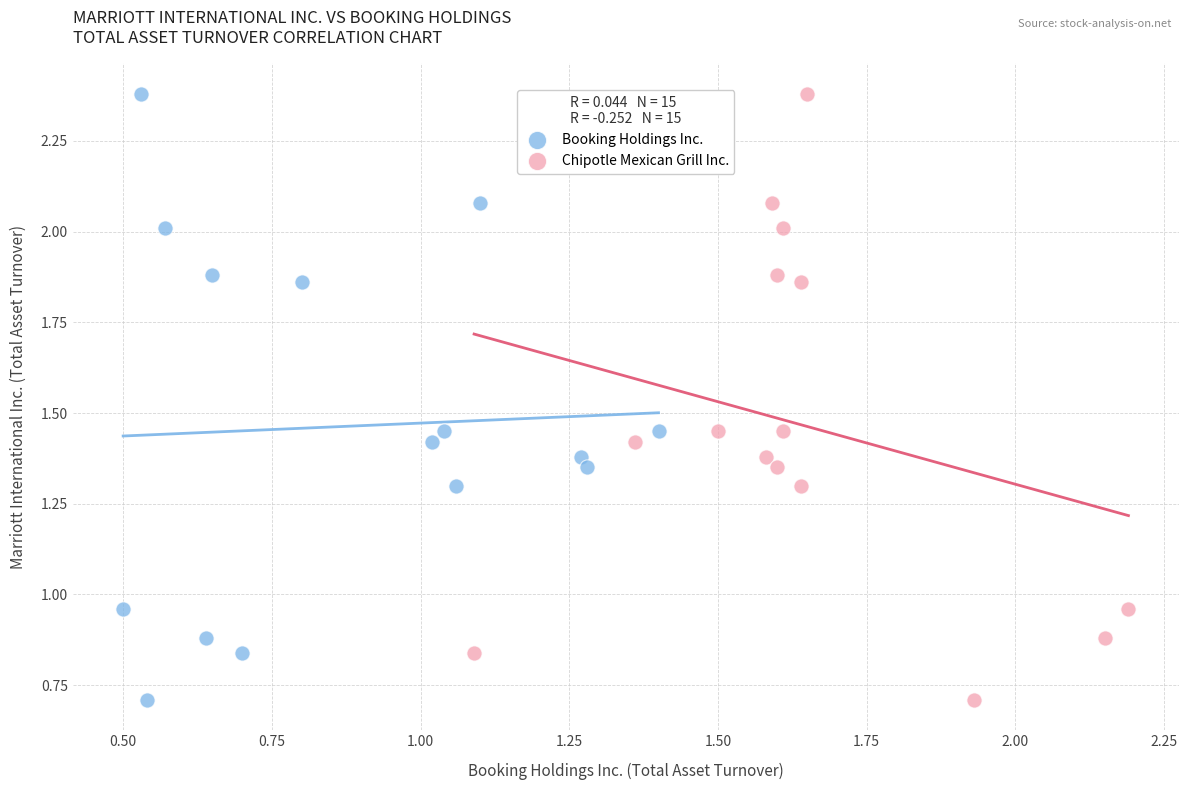

What are all the series names shown in the legend?

Booking Holdings Inc., Chipotle Mexican Grill Inc.